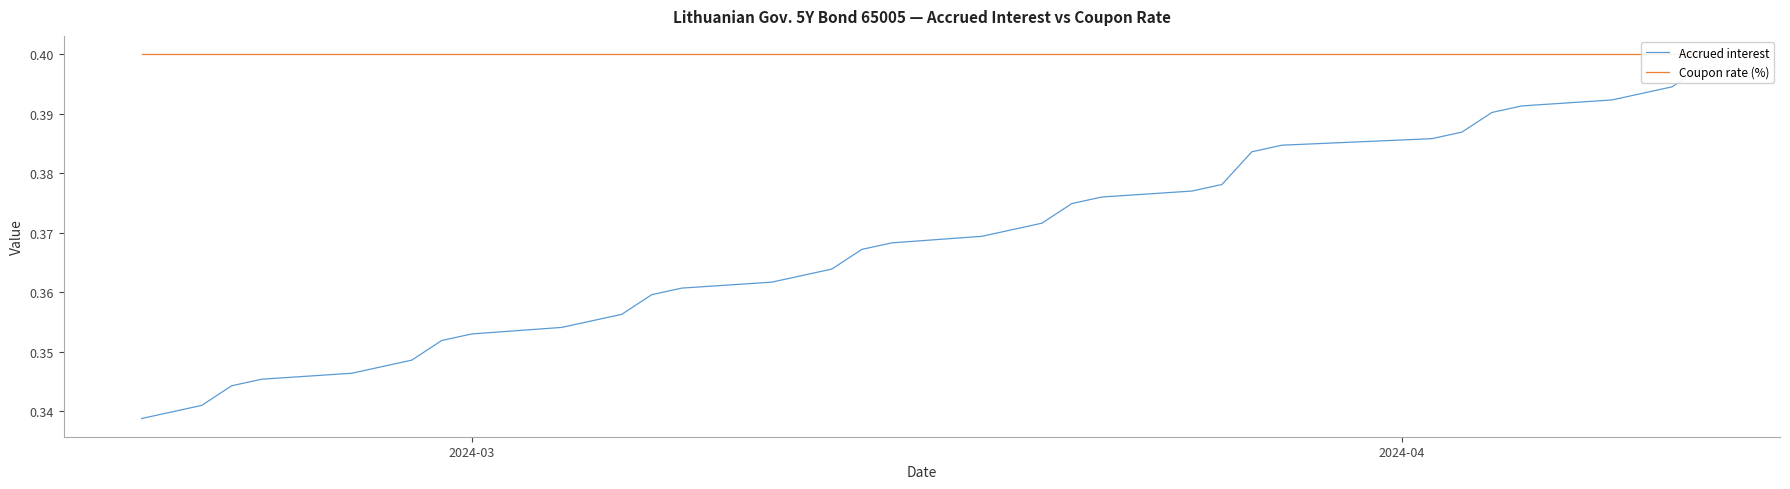

True or false: Coupon rate (%) and Accrued interest intersect in this chart.

False